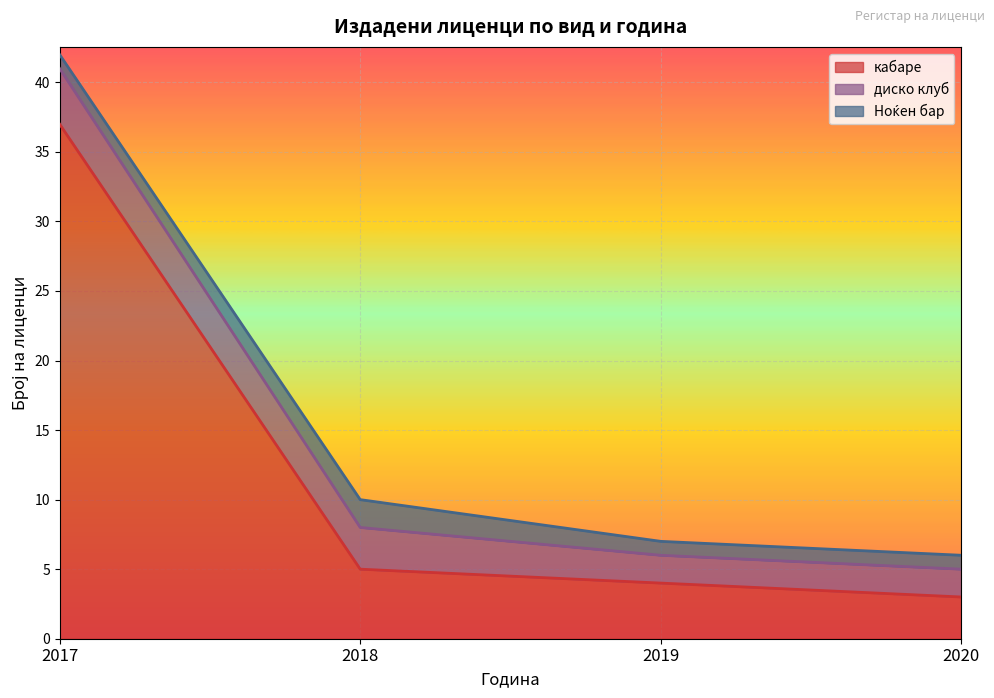

What is the value of the кабаре point at the 3rd from the left?

4